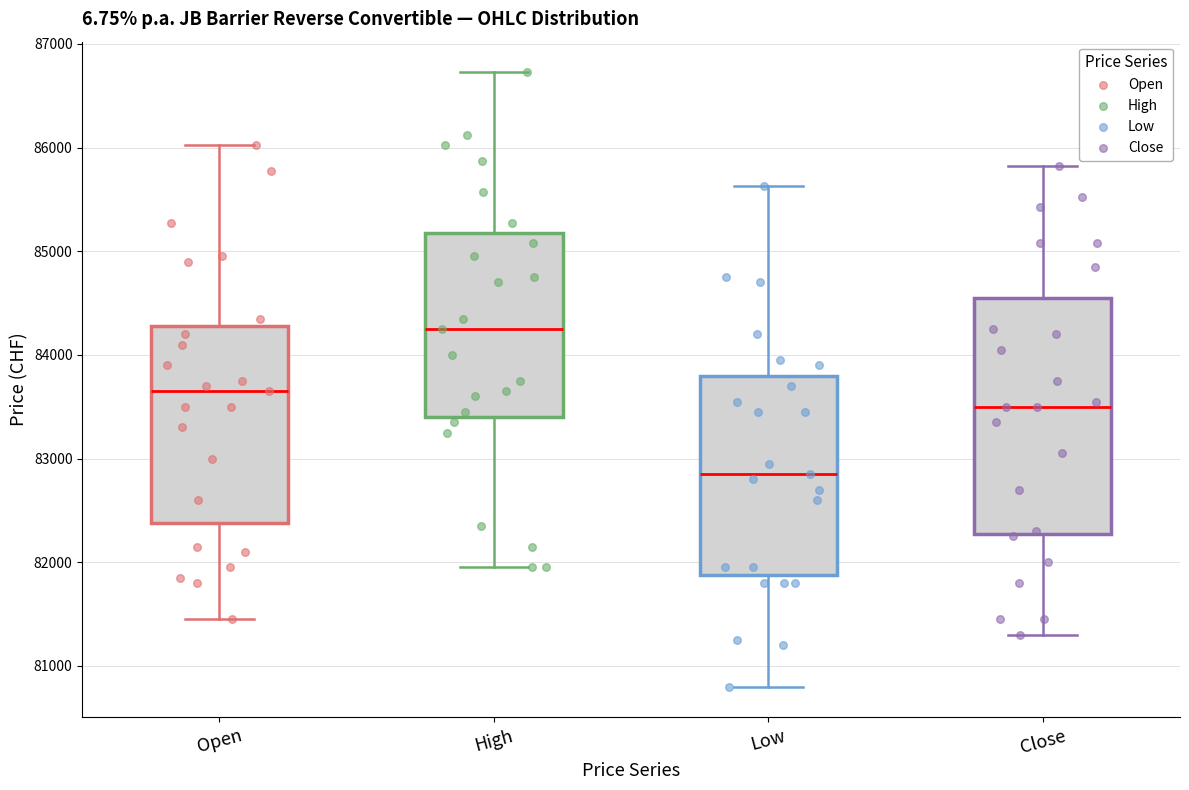

Which box's median line is the highest?

High